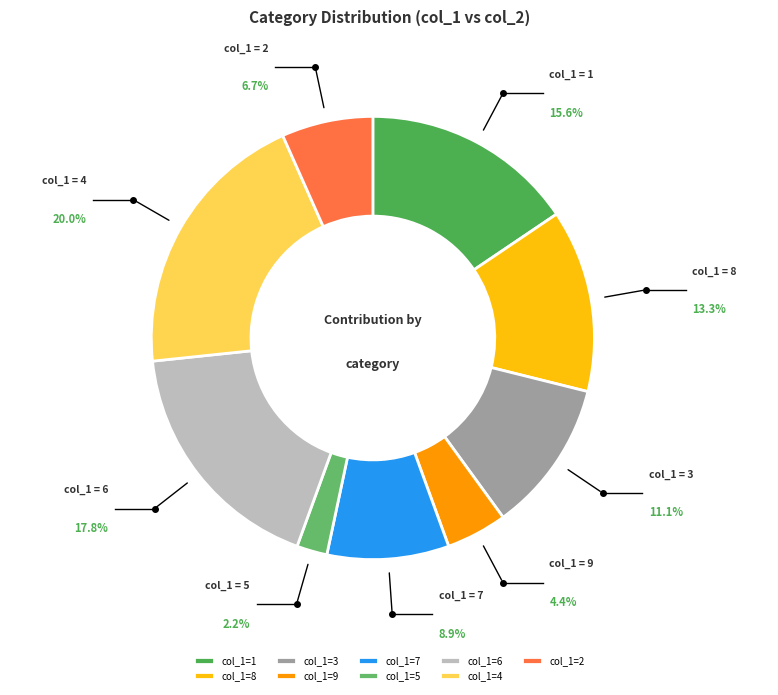

Which slice is the largest?

col_1=4